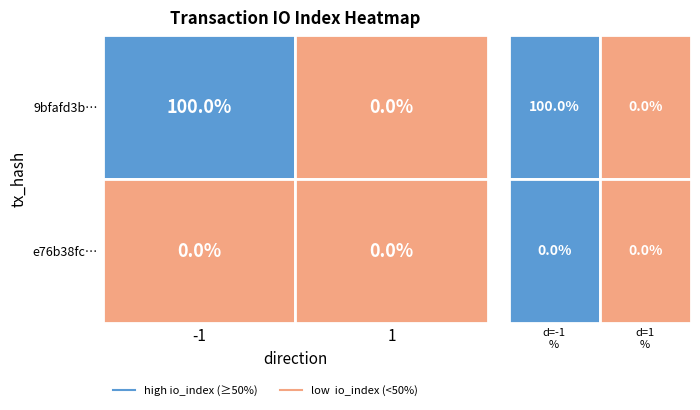

Between -1 and 1, which series saw the biggest shift?

9bfafd3bc4b73765ee9088399ac1b24bf47b426